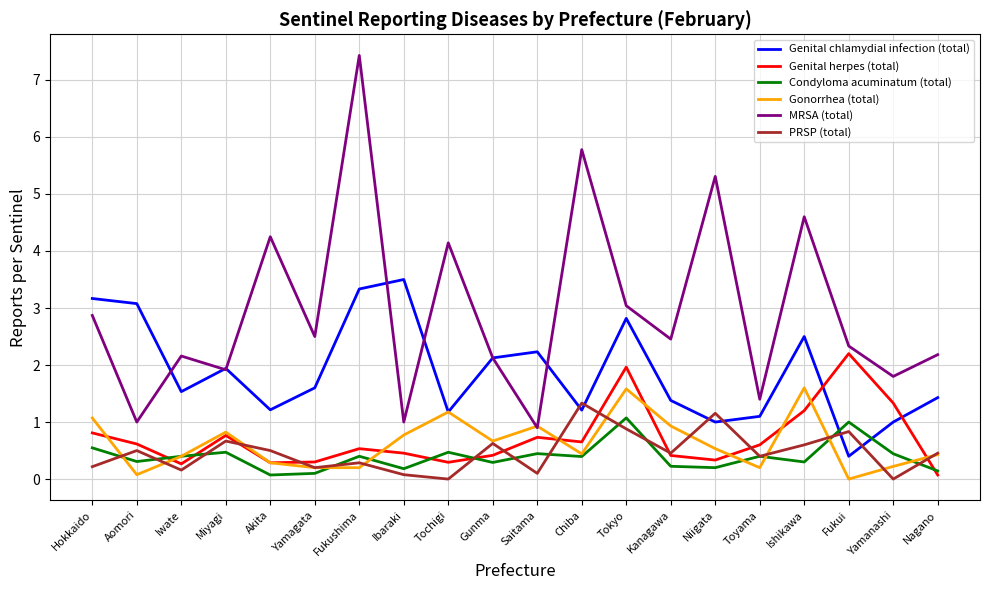

How many interior local peaks does the Gonorrhea (total) series have?

5